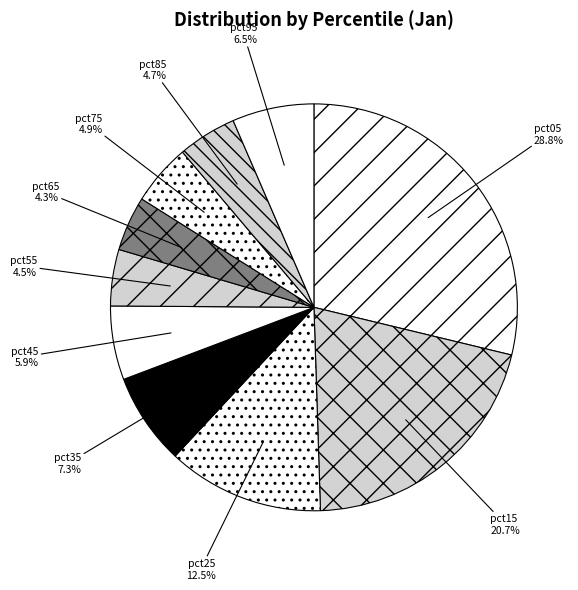

Combined, what portion of the pie is pct55 and pct05?

33.3%